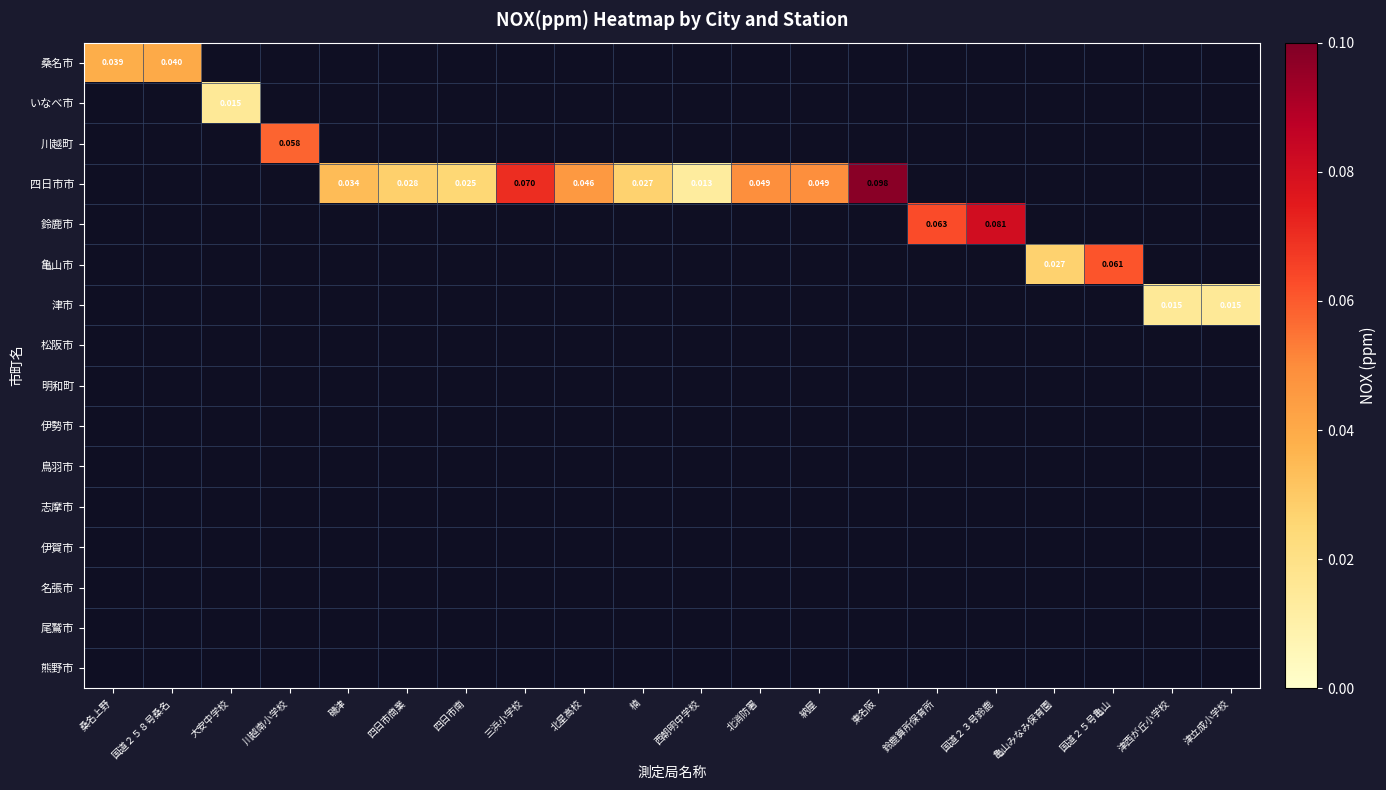

At 国道２５号亀山, list the series in order from smallest to largest.

桑名市, いなべ市, 川越町, 四日市市, 鈴鹿市, 亀山市, 津市, 松阪市, 明和町, 伊勢市, 鳥羽市, 志摩市, 伊賀市, 名張市, 尾鷲市, 熊野市